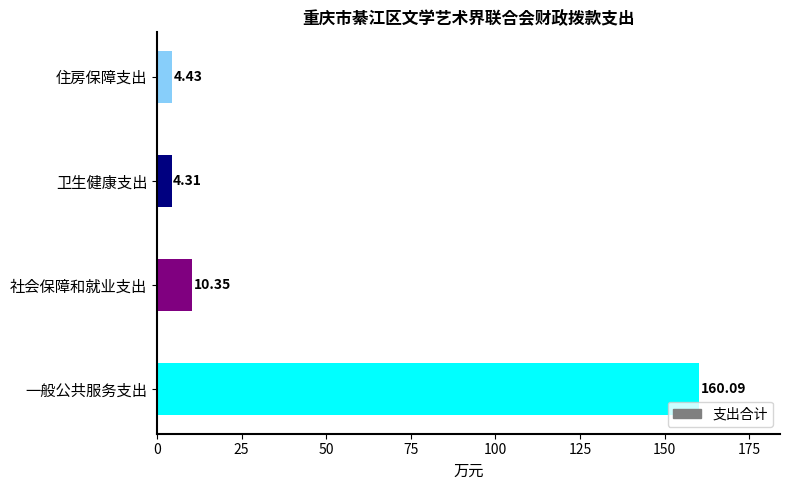

What is the change in value from 社会保障和就业支出 to 卫生健康支出?

-6.0